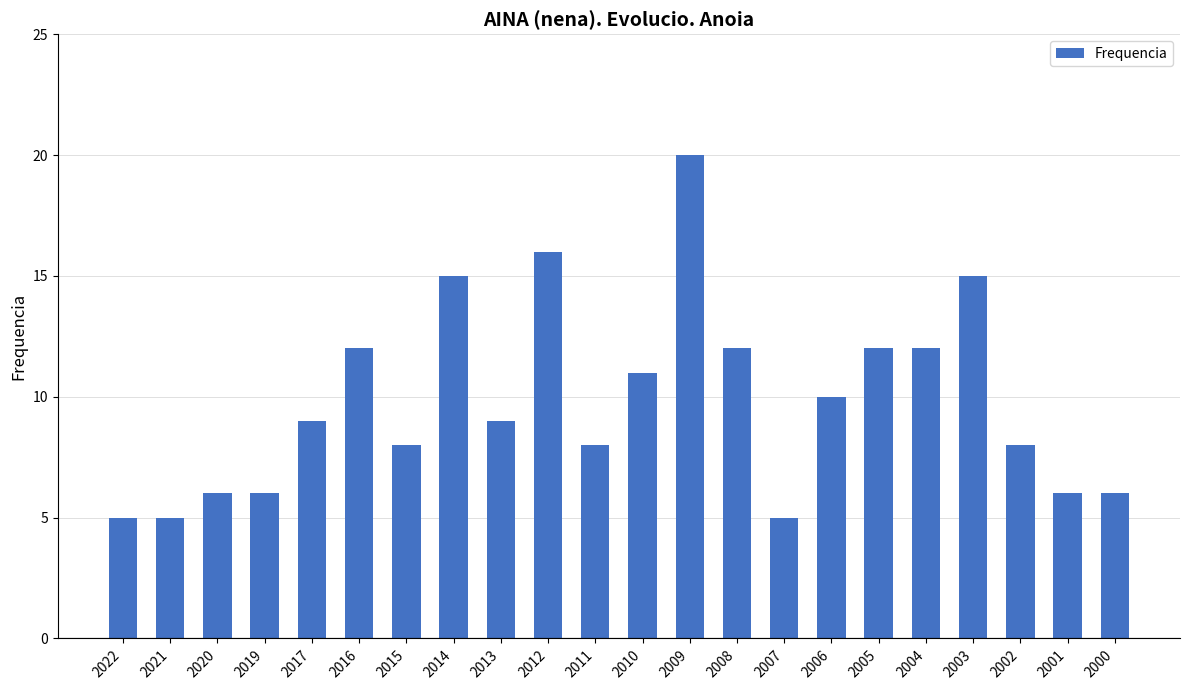

What is the sum of the values at 2000 and 2010?

17